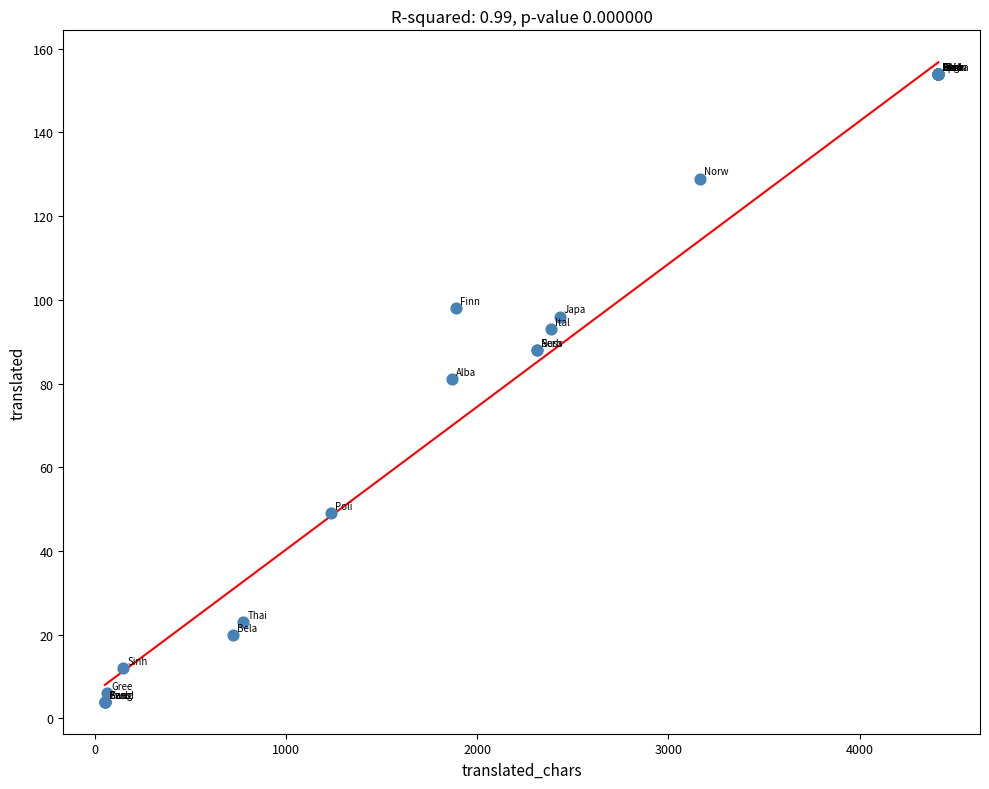

What Y value in the scatter plot is closest to 79?

81